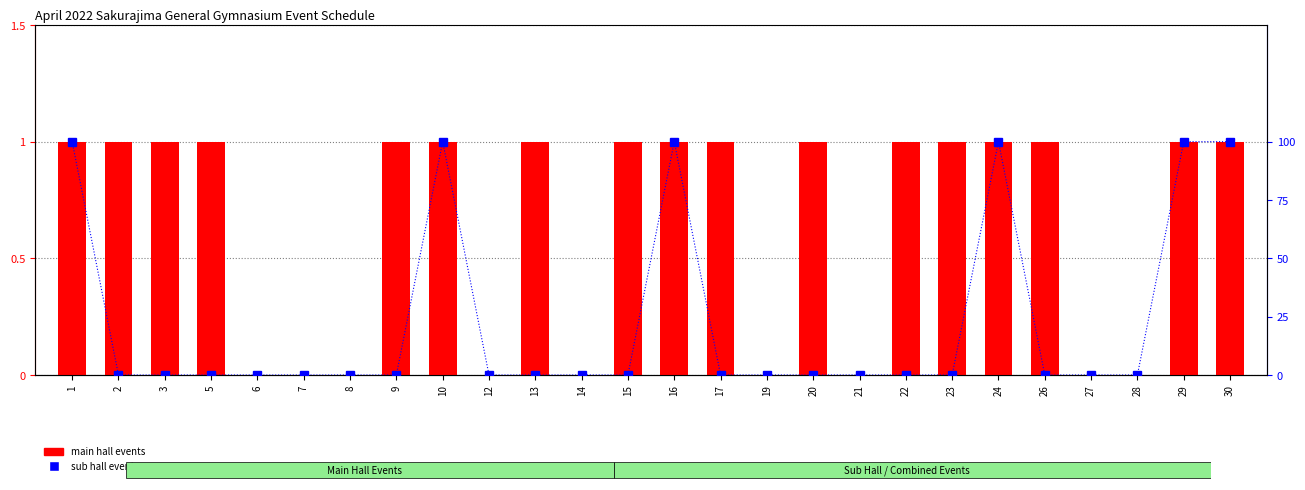

What is the value of the main hall events bar at the 21st from the left?

1